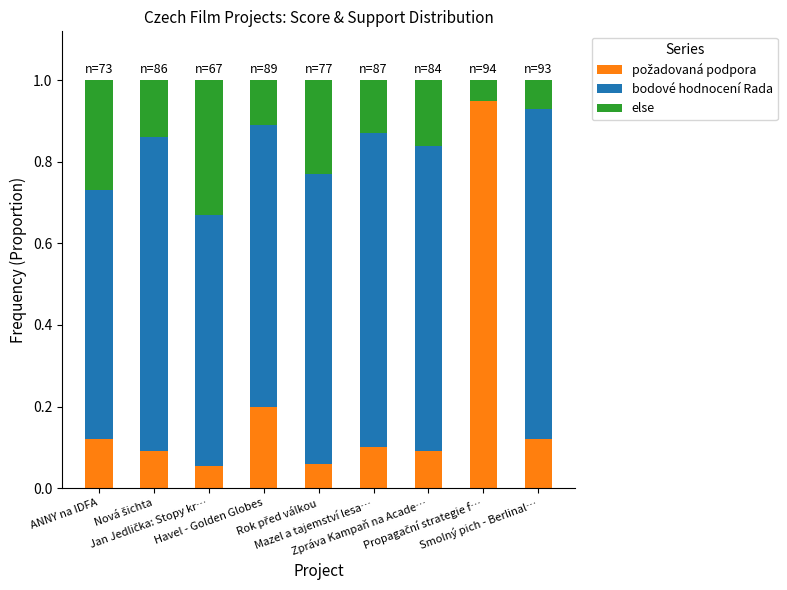

Read the else value at ANNY na IDFA.

0.3